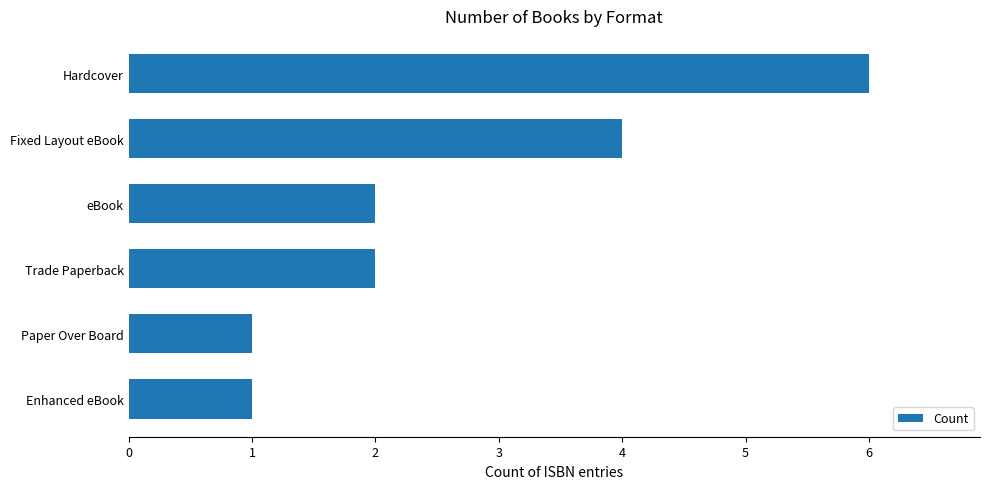

Reading top to bottom, list all the values displayed in this chart.

6	4	2	2	1	1